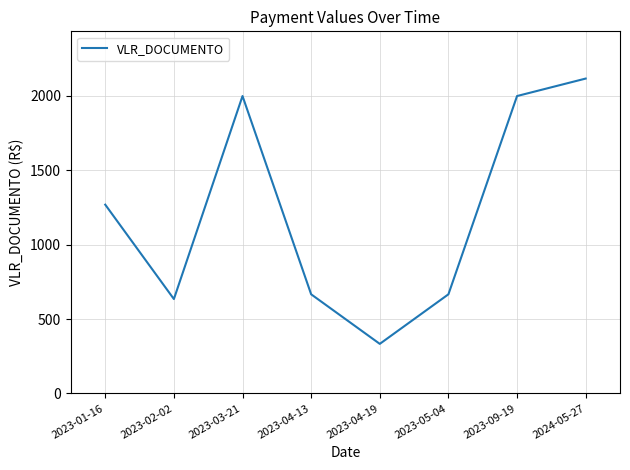

Where does the data first go above 1268?

2023-01-16